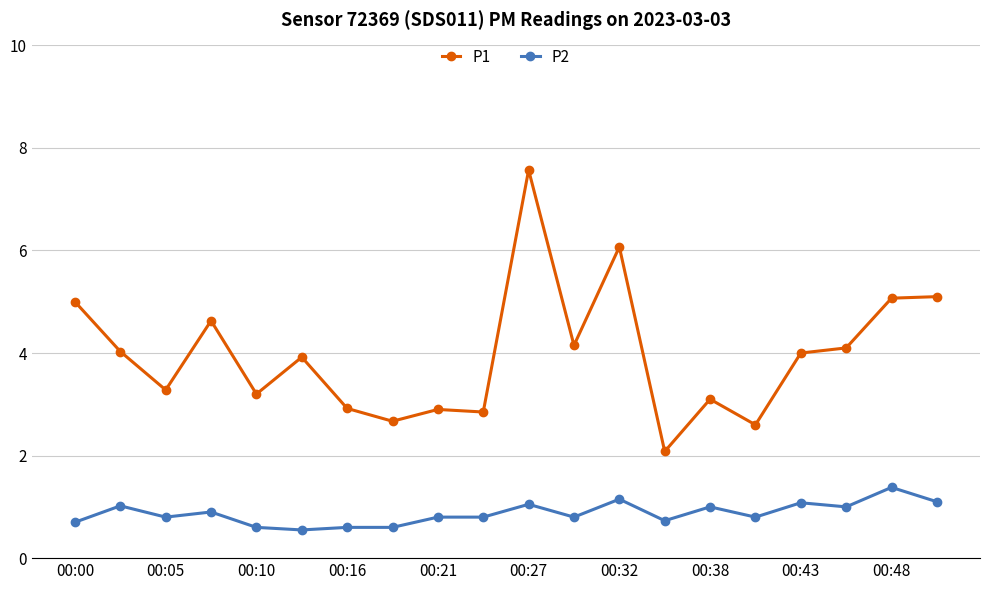

What is the difference between the maximum and minimum values in the P2 series?

0.8